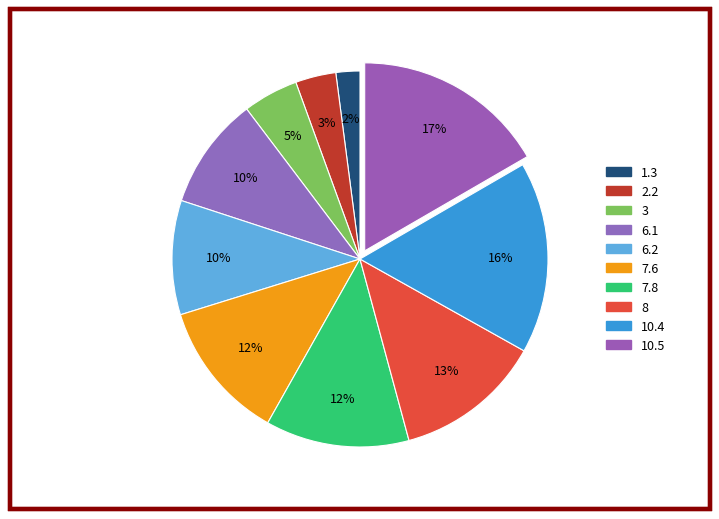

Between 7.6 and 10.4, which is larger?

10.4